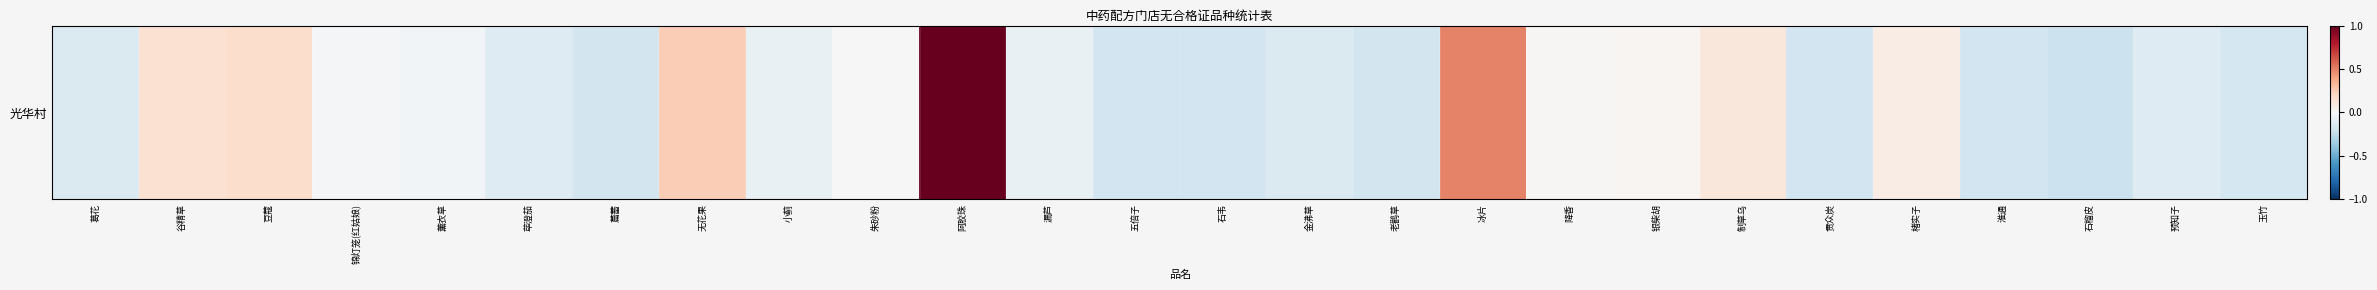

True or false: the data shows 0.5 at 冰片.

True